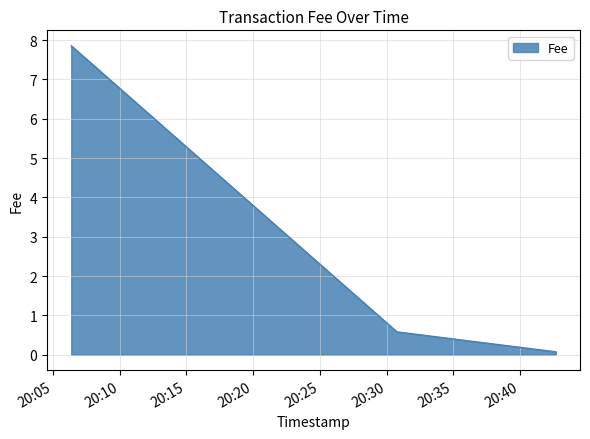

Reading left to right, extract all data points from this chart.

7.9	0.6	0.1